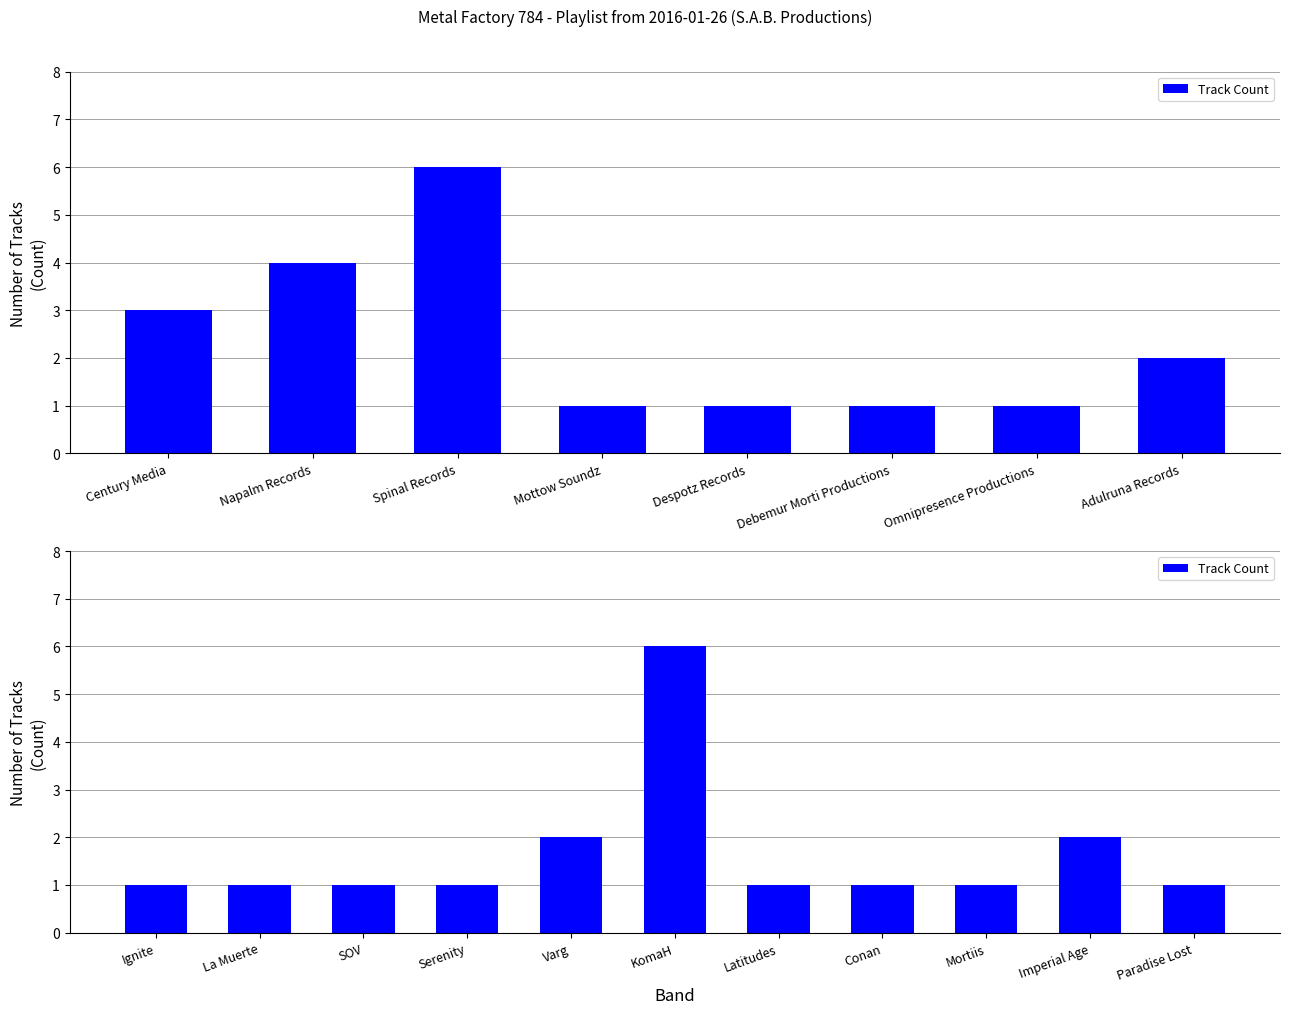

How many distinct data groups are displayed?

1